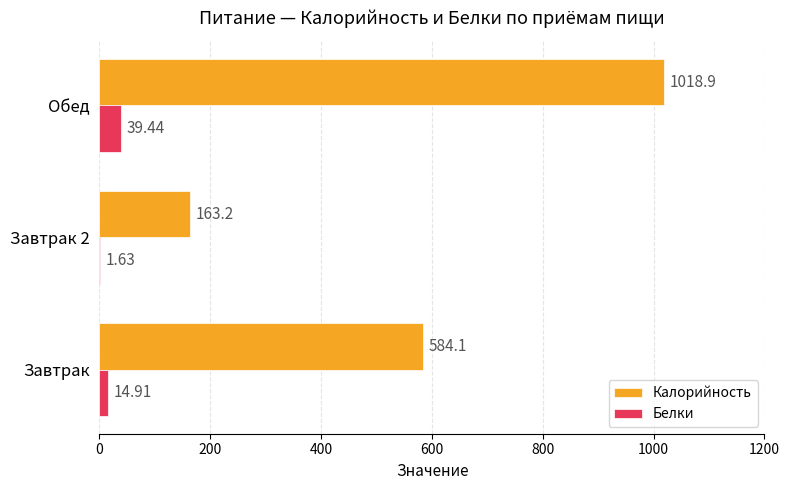

Is the value of Белки at Обед greater than the value of Калорийность at Завтрак 2?

No